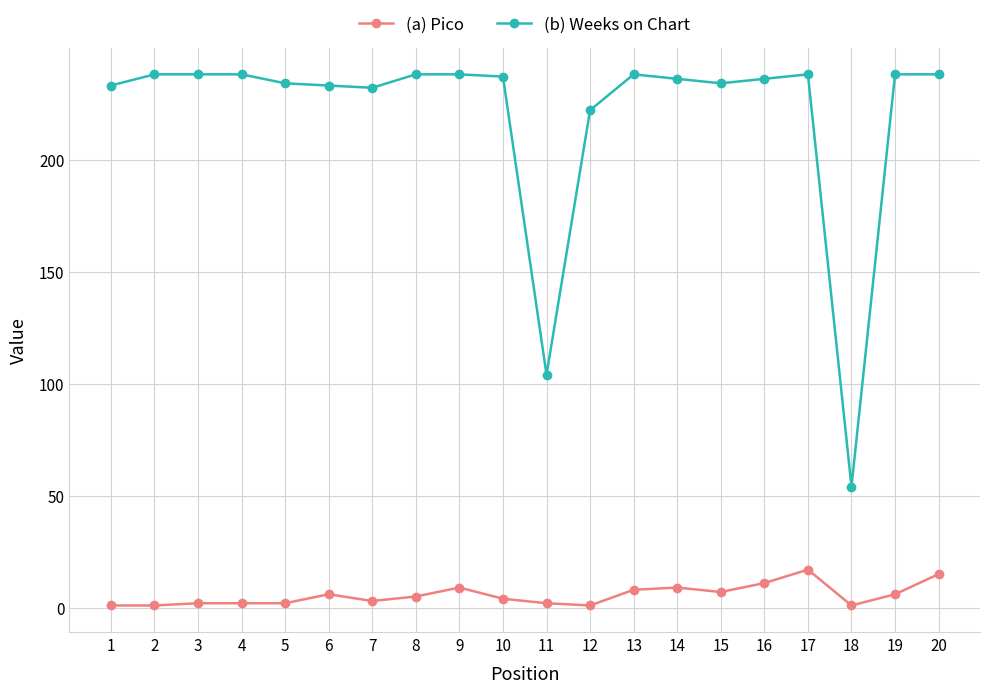

Between 13 and 18, which series saw the biggest shift?

(b) Weeks on Chart